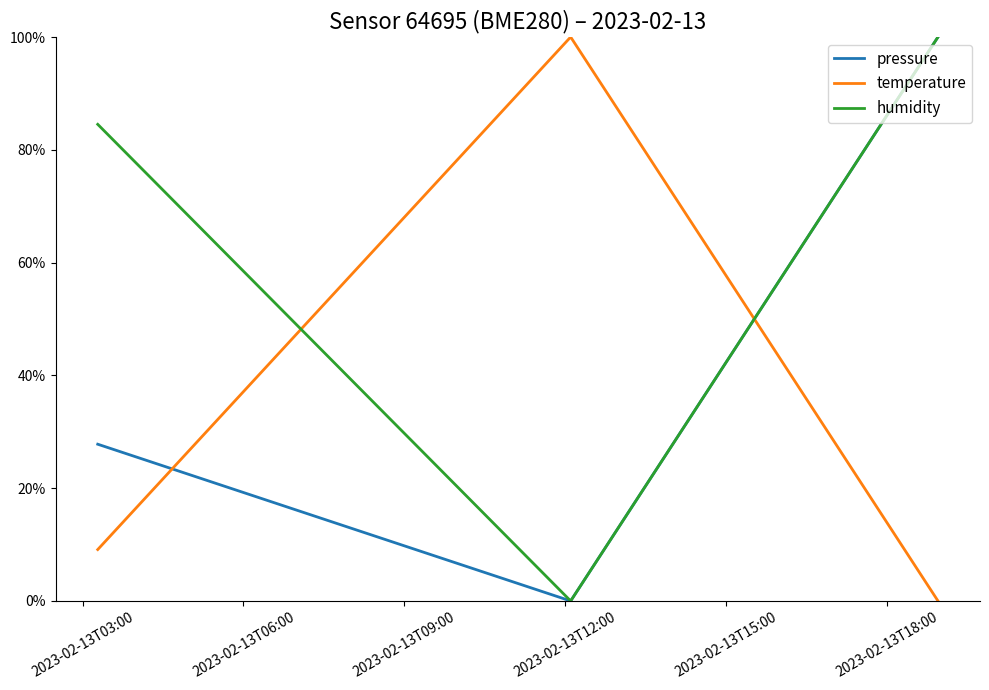

What are all the series names shown in the legend?

pressure, temperature, humidity